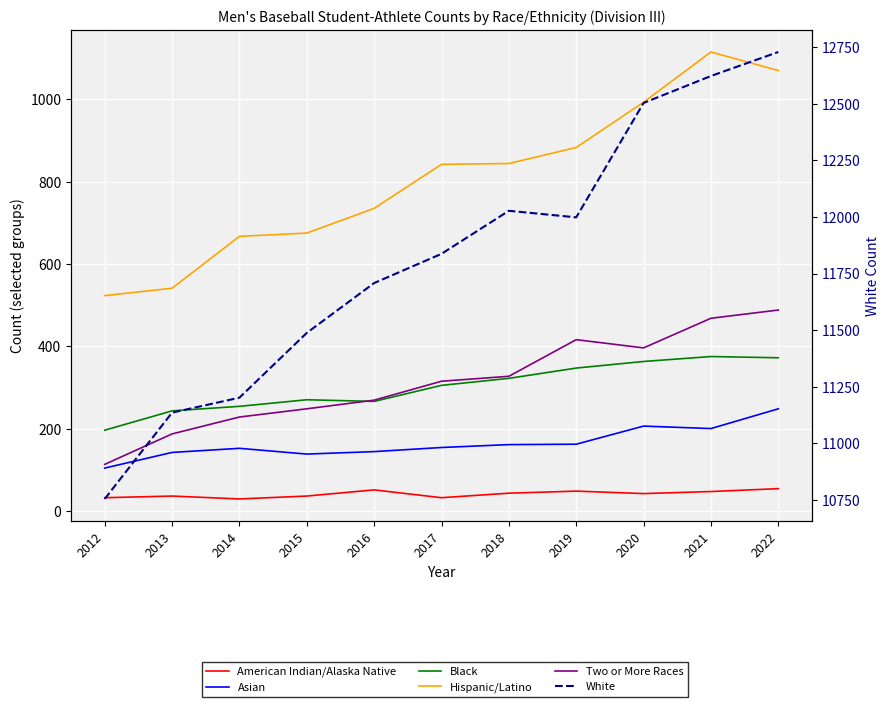

What is the value of the Hispanic/Latino point at the 11th from the left?

1070